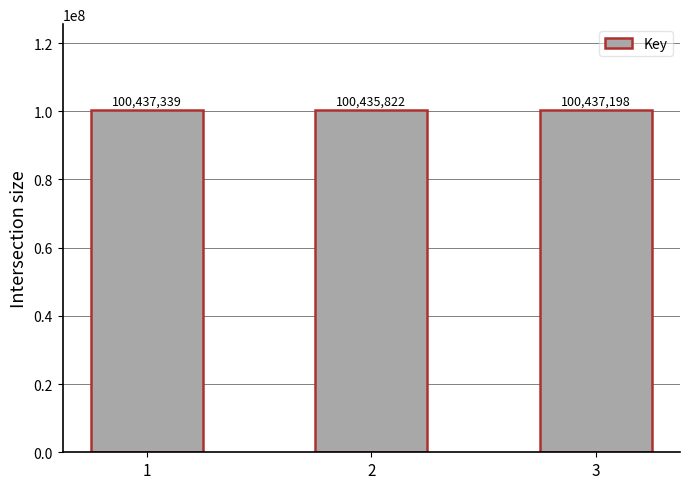

What is the smallest value displayed?

100435822